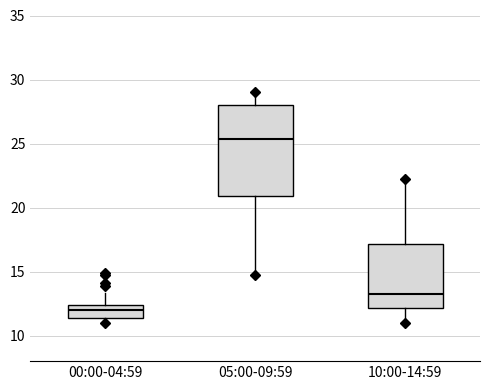

Comparing the boxes themselves (not the whiskers), which one is the tallest?

05:00-09:59